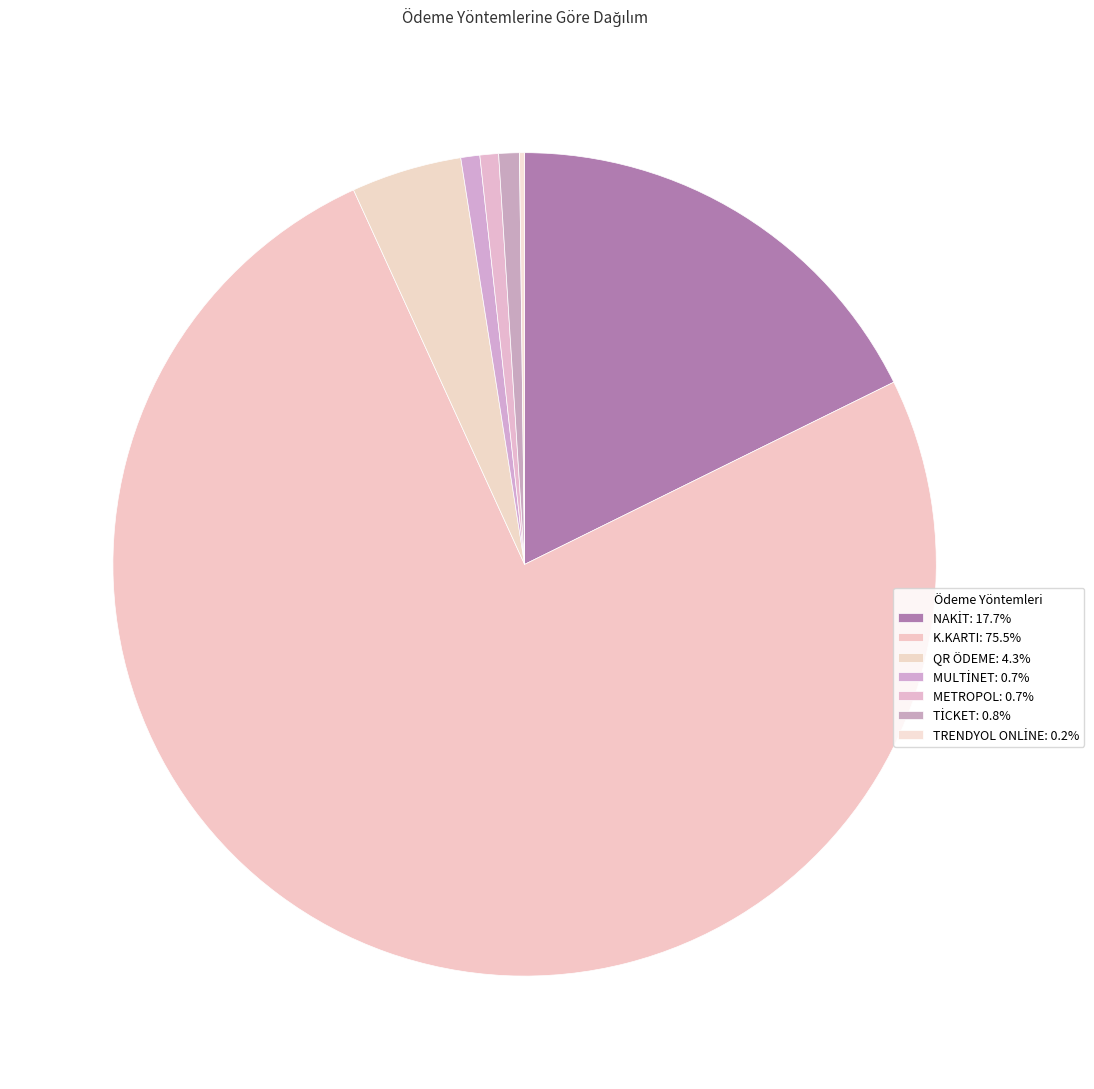

Is it true that METROPOL is 1% of the pie?

True